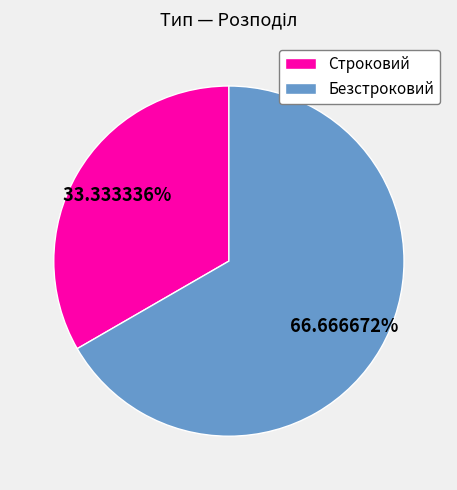

Rank the categories by value from highest to lowest.

Безстроковий, Строковий